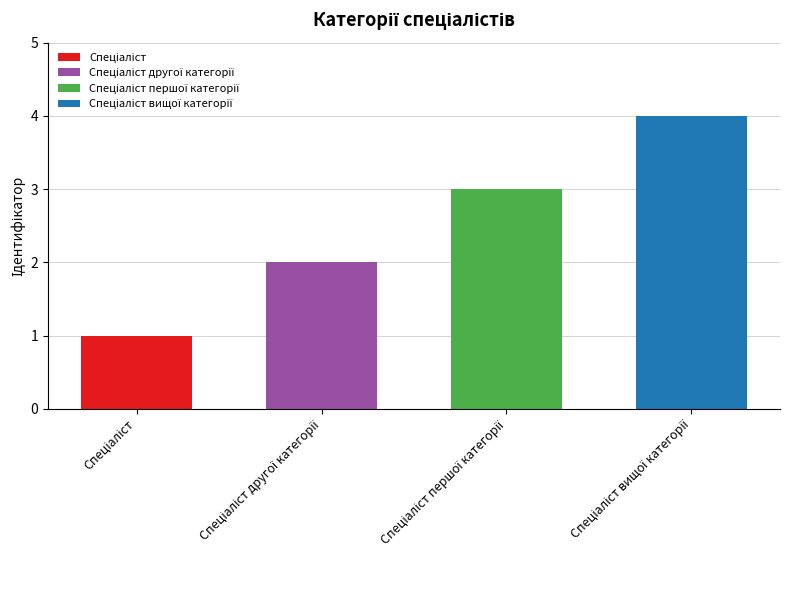

What is the sum of the values at Спеціаліст and Спеціаліст другої категорії?

3